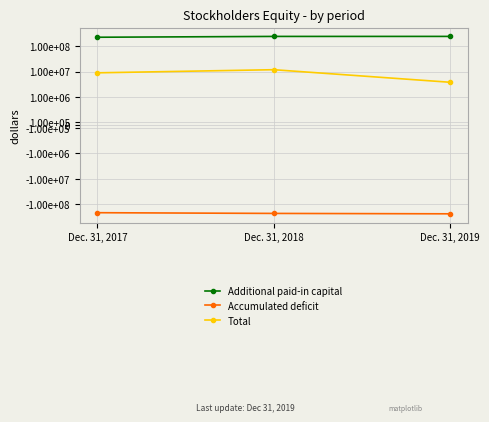

What is the value of the Total point at the 1st from the left?

8881861